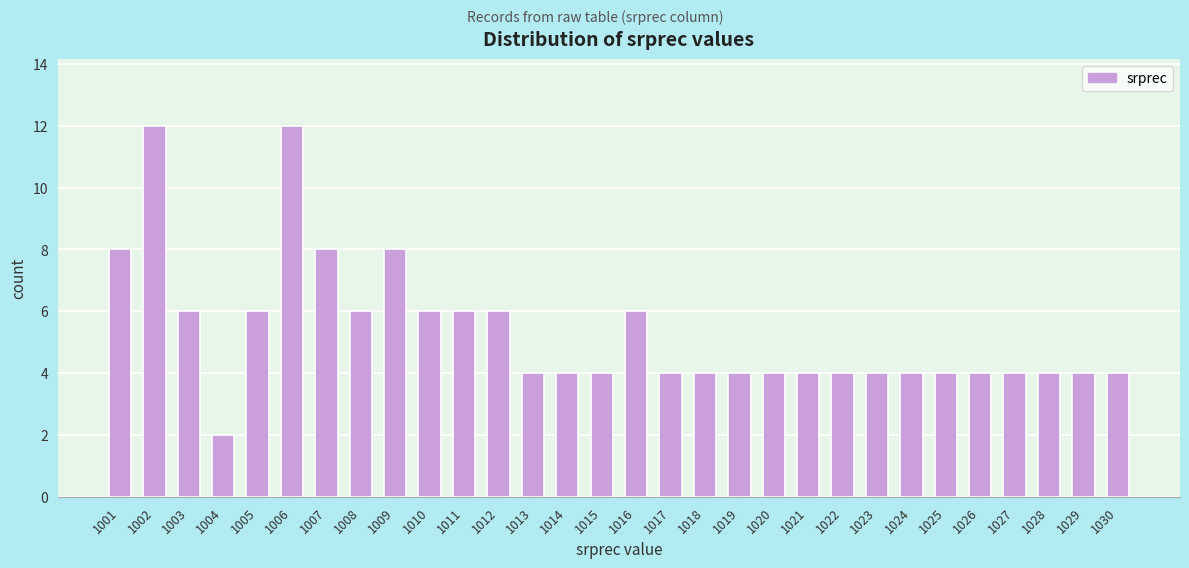

Reading left to right, list all the values displayed in this chart.

1001=8	1002=12	1003=6	1004=2	1005=6	1006=12	1007=8	1008=6	1009=8	1010=6	1011=6	1012=6	1013=4	1014=4	1015=4	1016=6	1017=4	1018=4	1019=4	1020=4	1021=4	1022=4	1023=4	1024=4	1025=4	1026=4	1027=4	1028=4	1029=4	1030=4